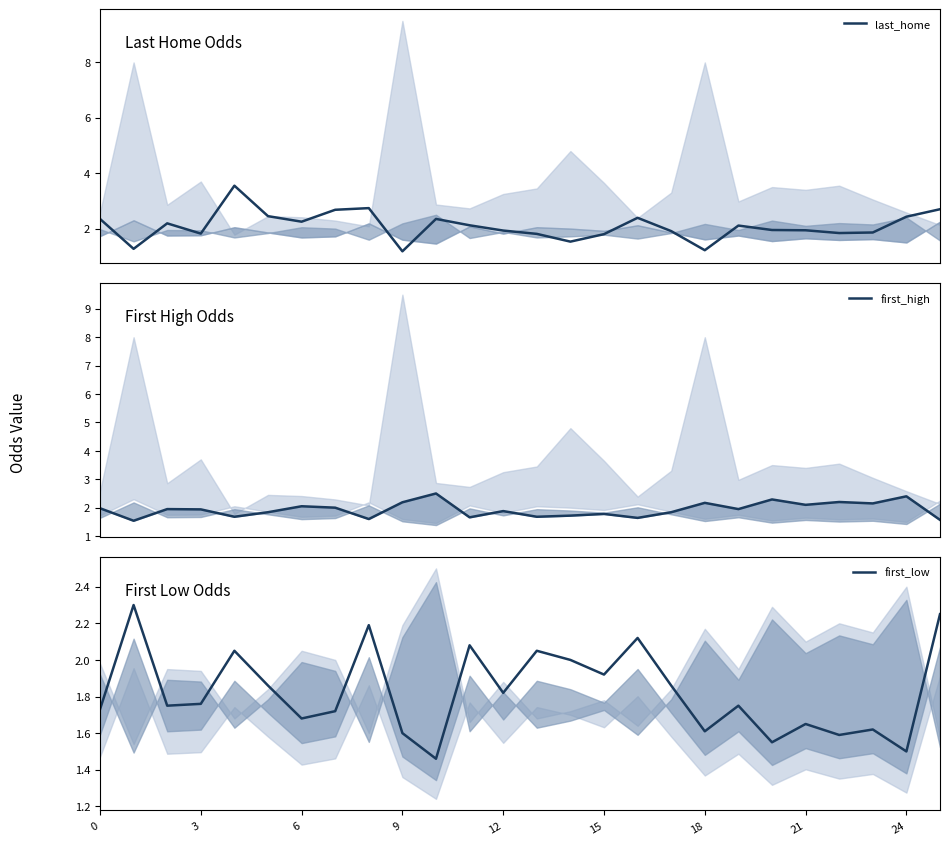

Which category has the highest value in the first_high series?

10